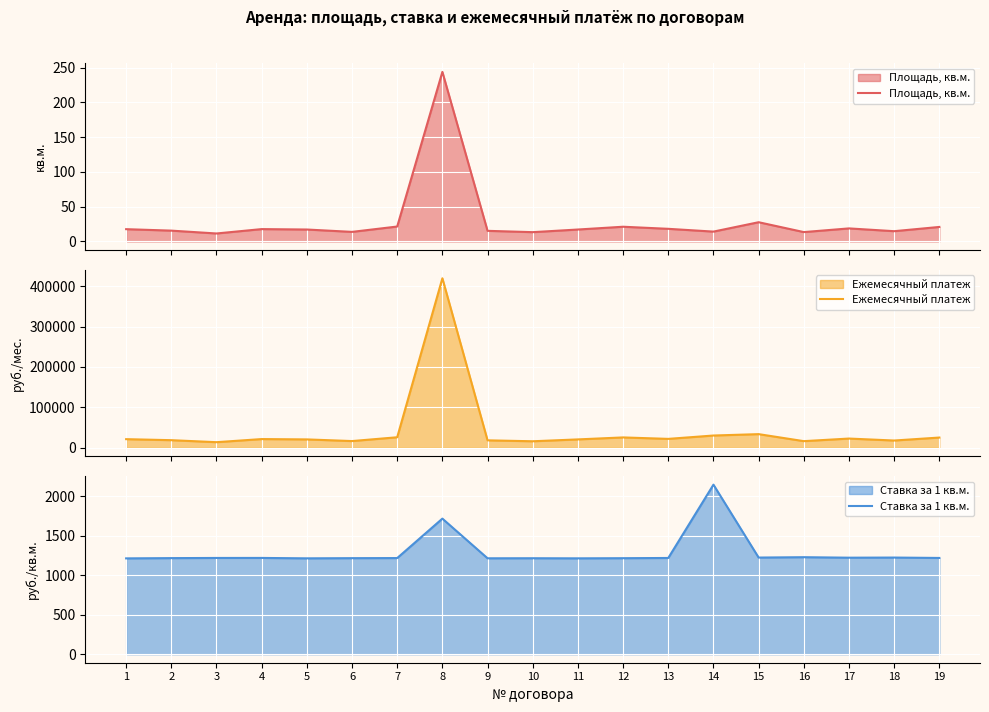

What is the difference between the Ставка за 1 кв.м. values at 12 and 19?

3.1